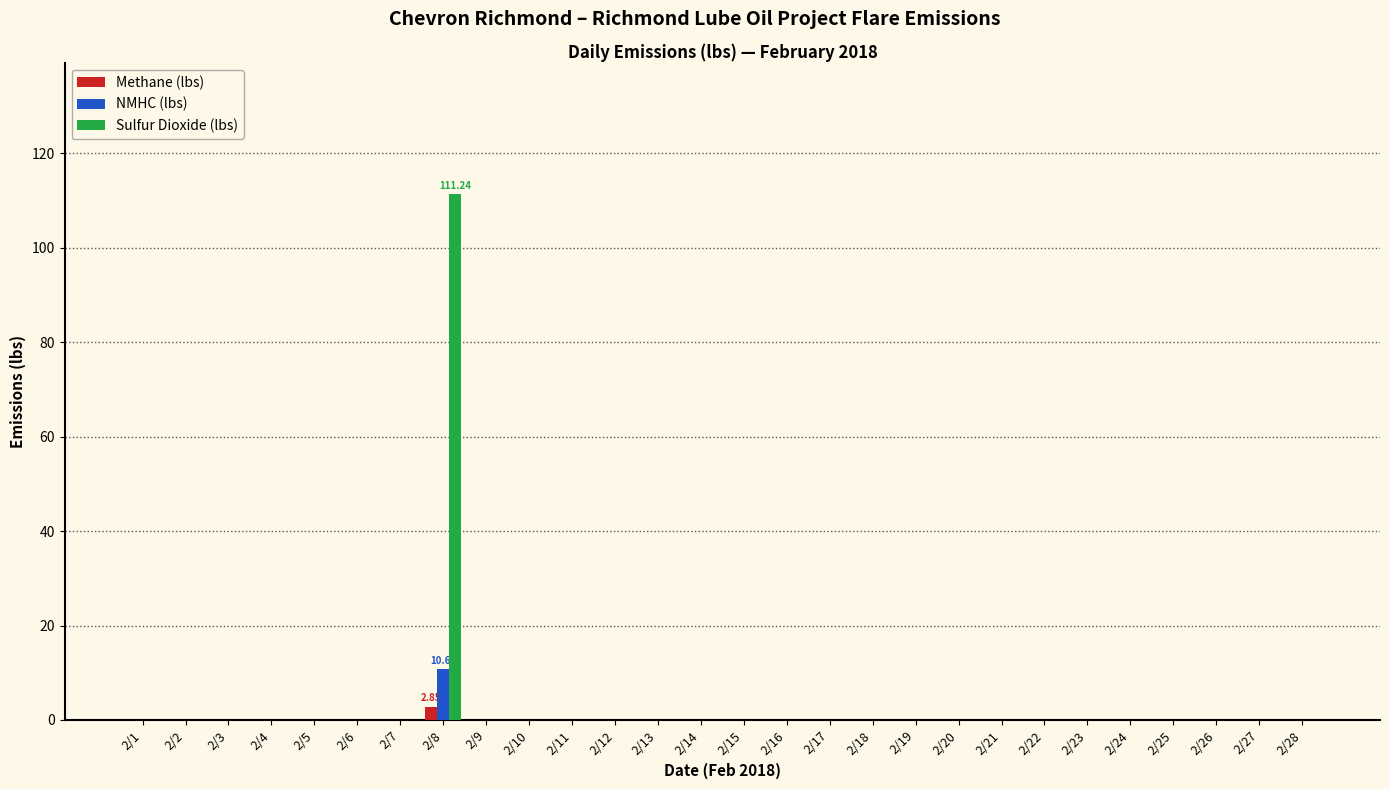

Which category has the highest value in the Sulfur Dioxide (lbs) series?

2/8